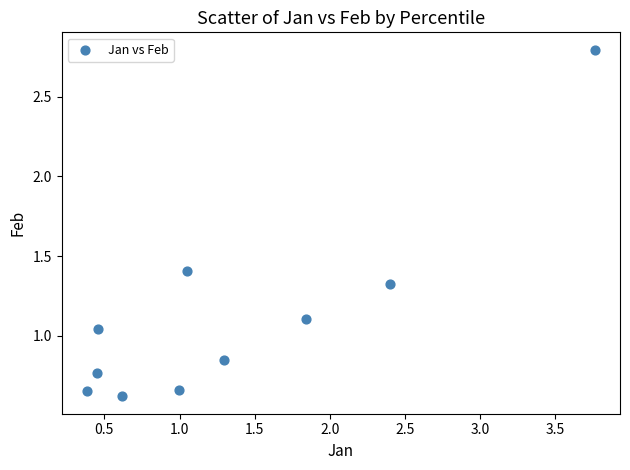

What is the average Y value?

1.1